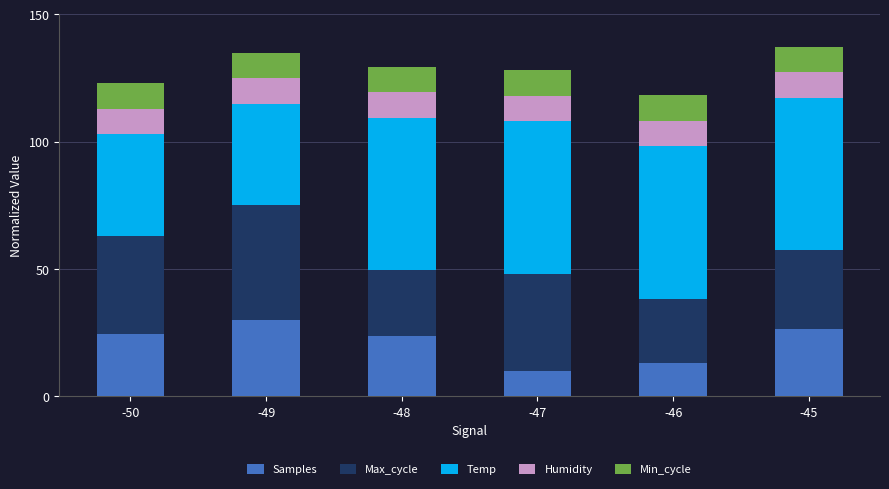

Are the bars horizontal?

No